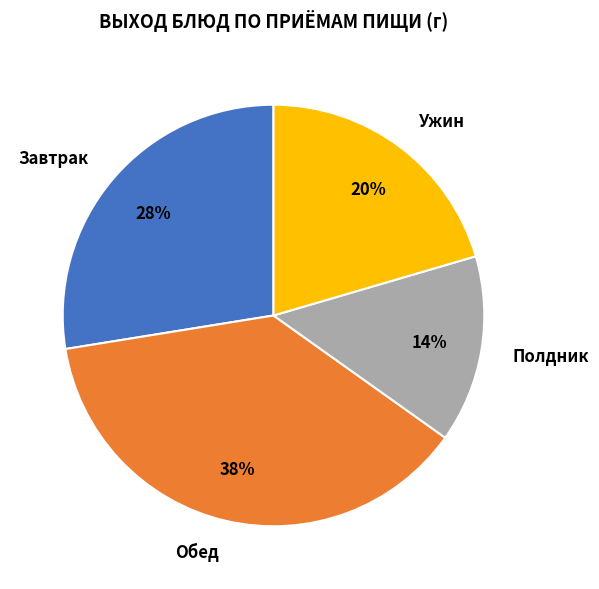

Does any single category account for the majority?

No